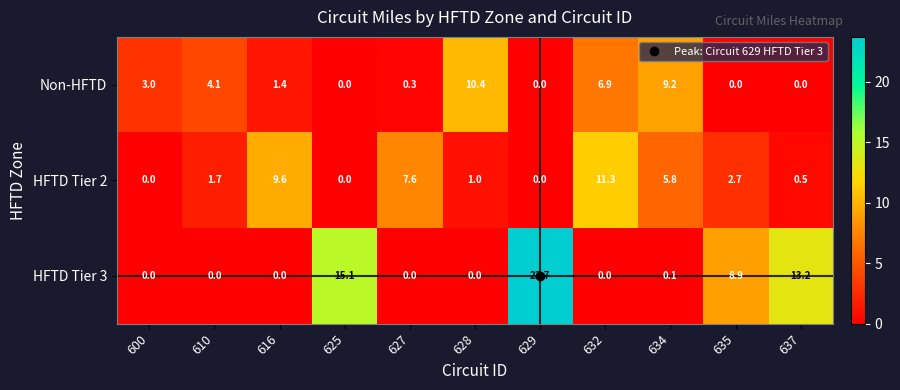

What is the total value across all series at 629?

23.7